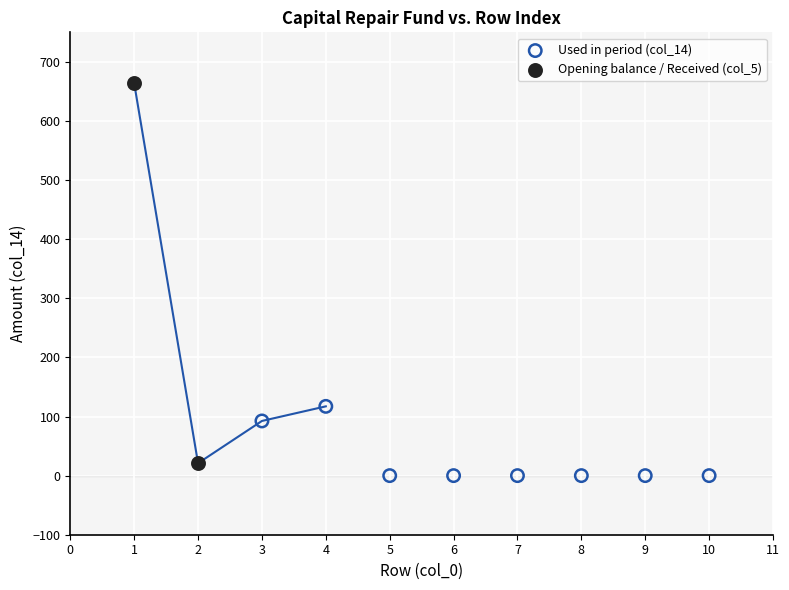

Which series has the largest Y range (max minus min)?

Opening balance / Received (col_5)